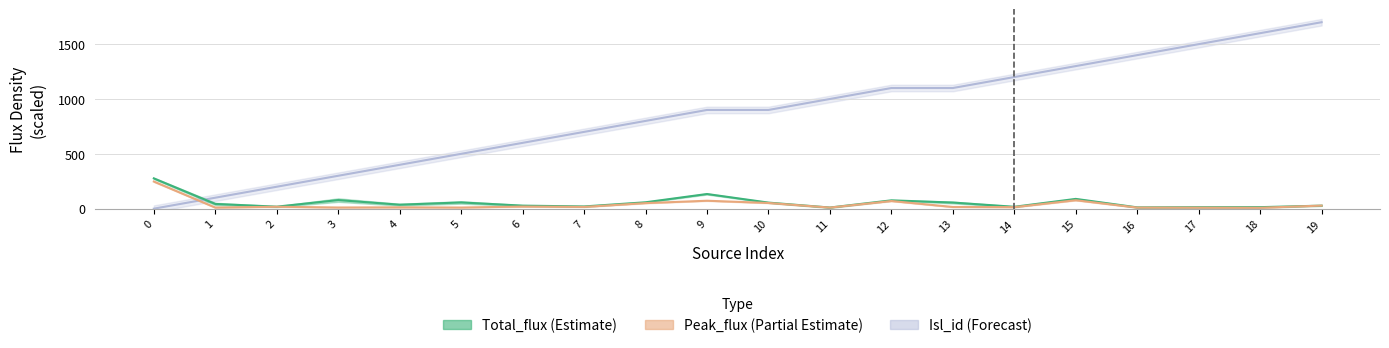

Between 16 and 9, which is larger?

16